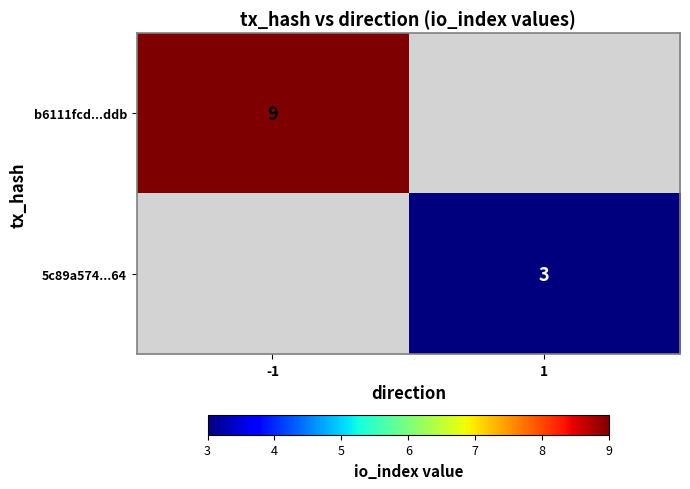

At how many categories does at least one series exceed 4?

1